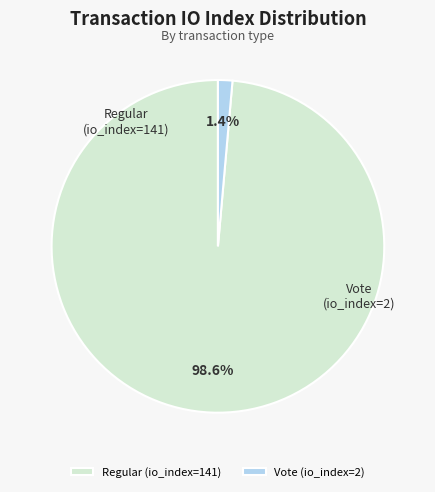

To the nearest percent, what is the difference between the Vote (io_index=2) and Regular (io_index=141) slice percentages?

97%